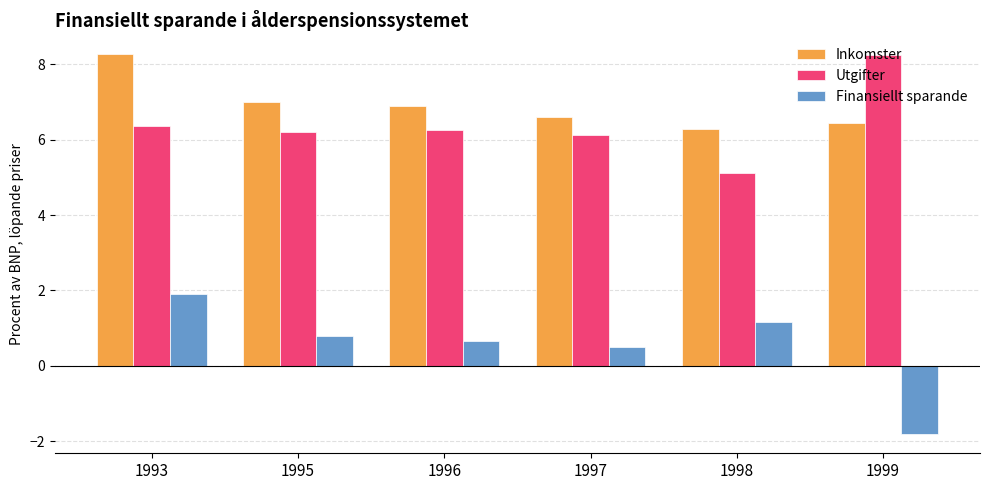

Which series changed the most between 1997 and 1998?

Utgifter